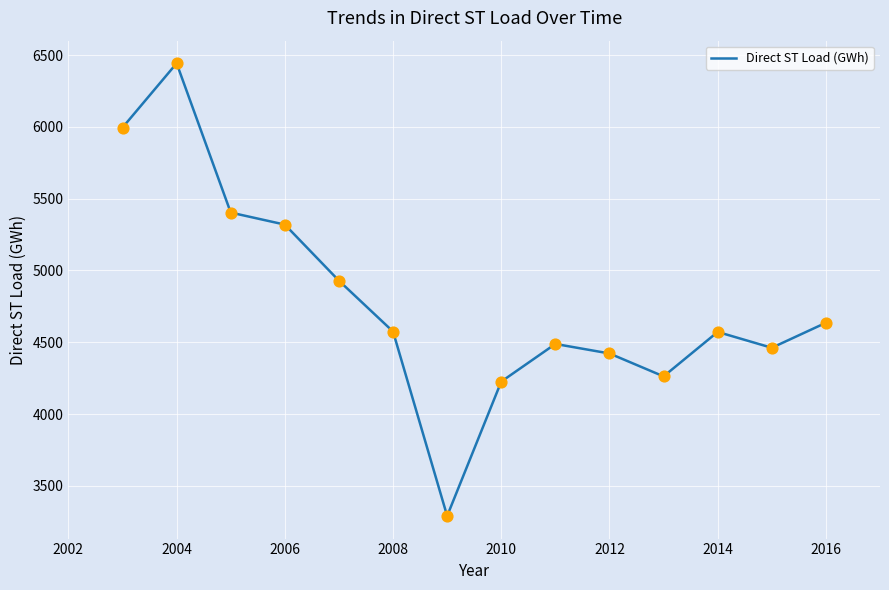

What is the minimum value shown in the chart?

3290.4